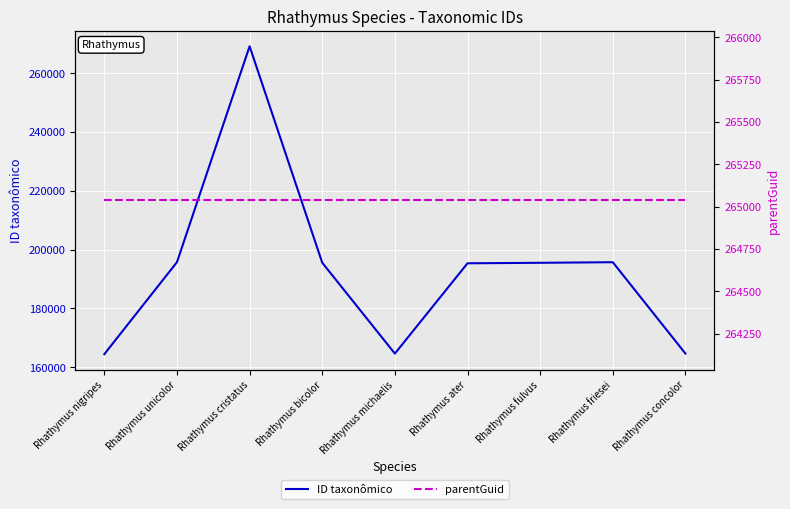

Where is the first local minimum for ID taxonômico?

Rhathymus michaelis